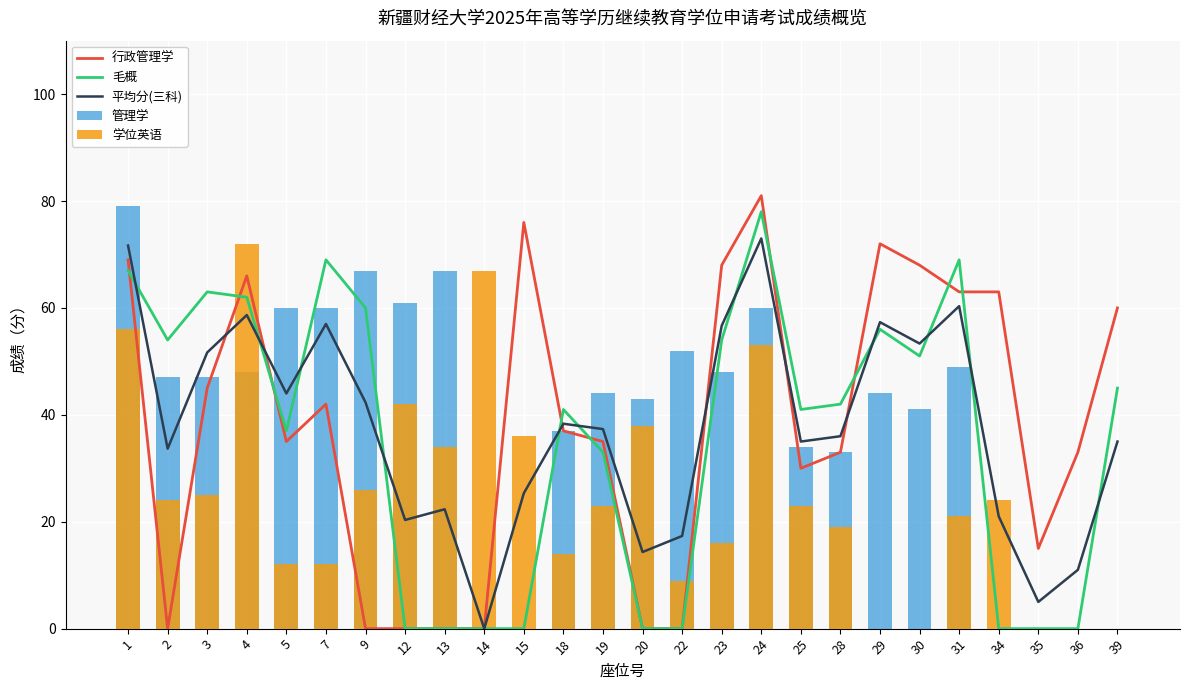

True or false: 管理学 has a value of 9.9 at 31.

False